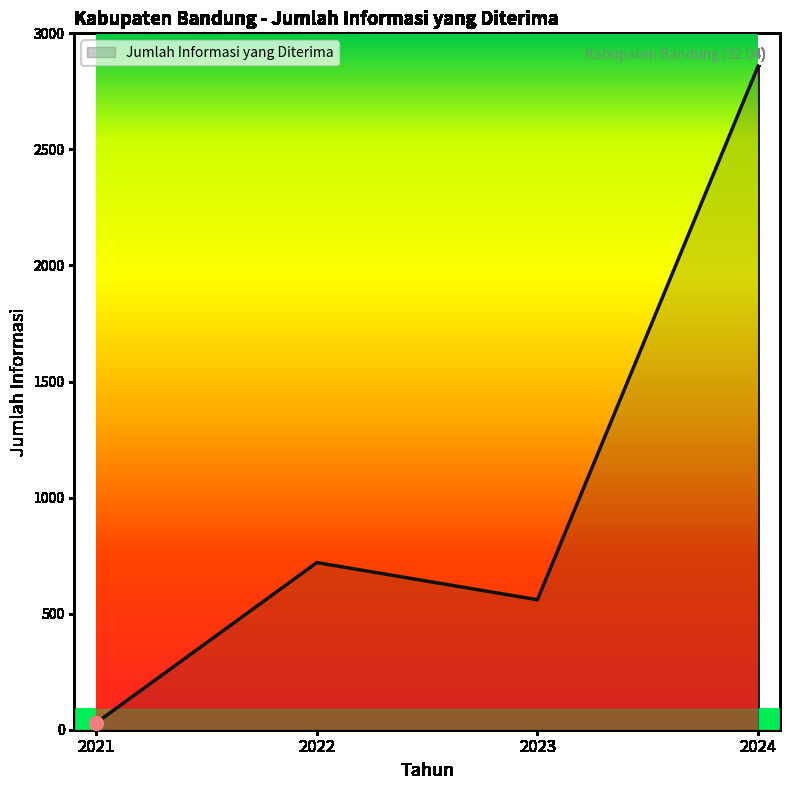

What is the change in value from 2021 to 2024?

+2827